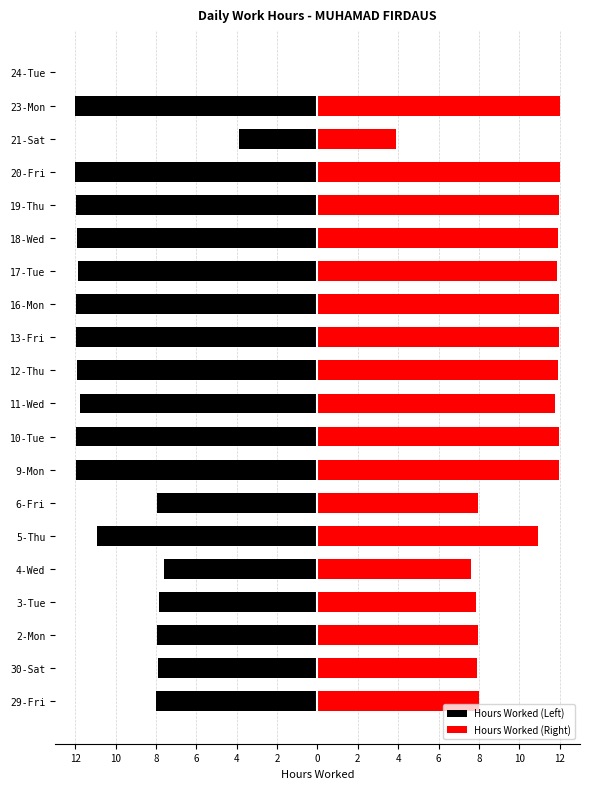

What is the difference between the highest and lowest values at 6?

15.7